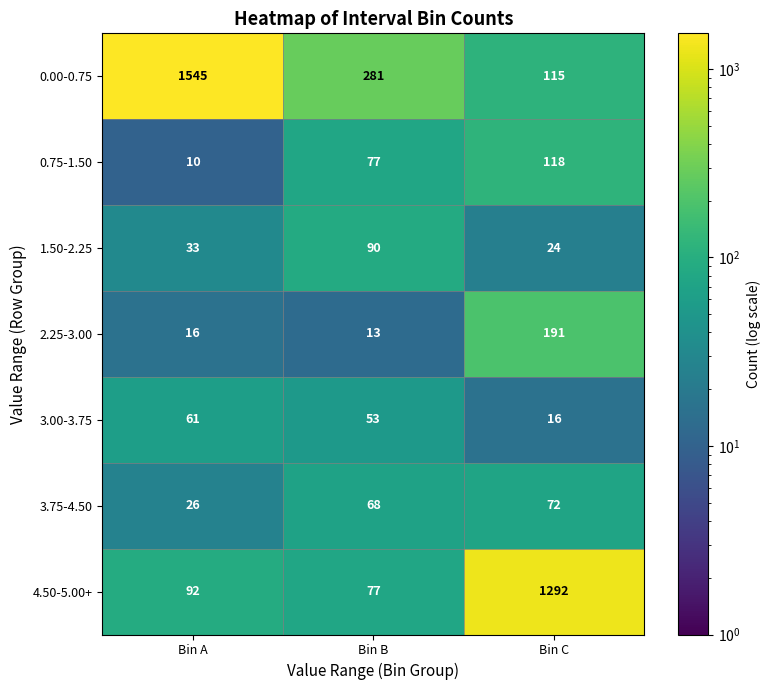

The 3.00-3.75 series shows 8 at Bin C. True or false?

False